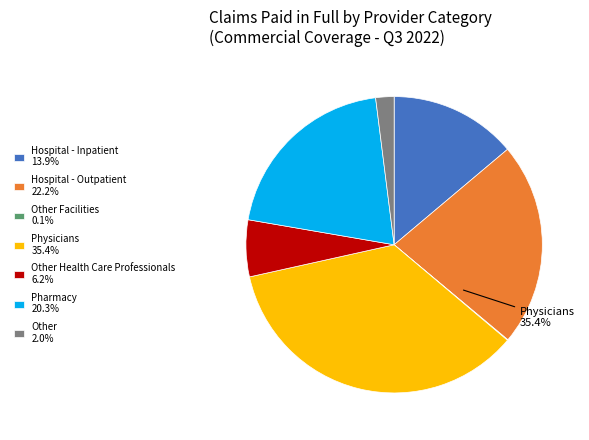

Which category has the biggest portion of the pie?

Physicians